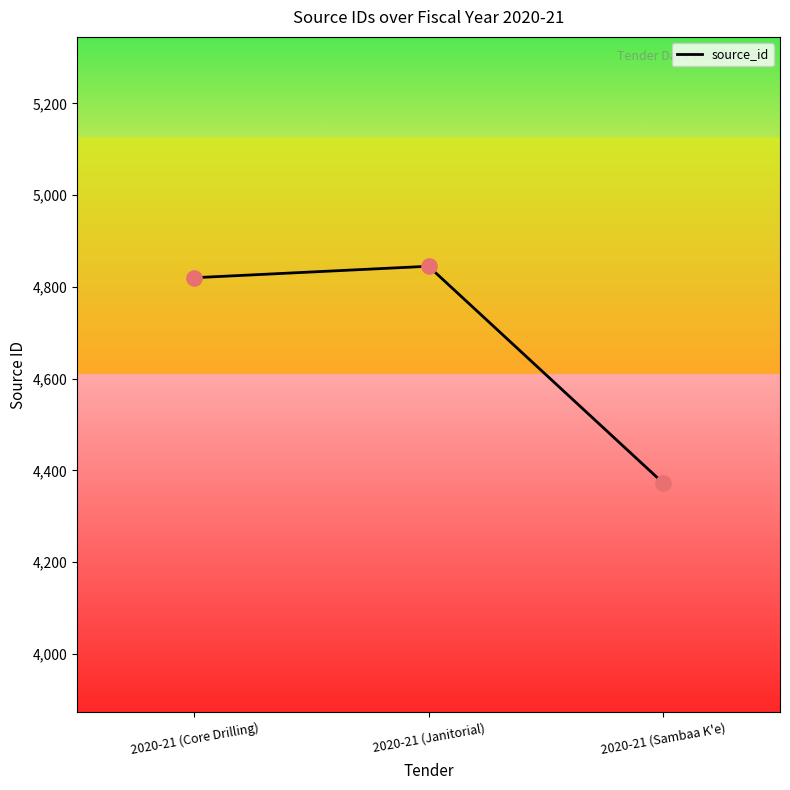

Between 2020-21 (Core Drilling) and 2020-21 (Janitorial), which is larger?

2020-21 (Janitorial)